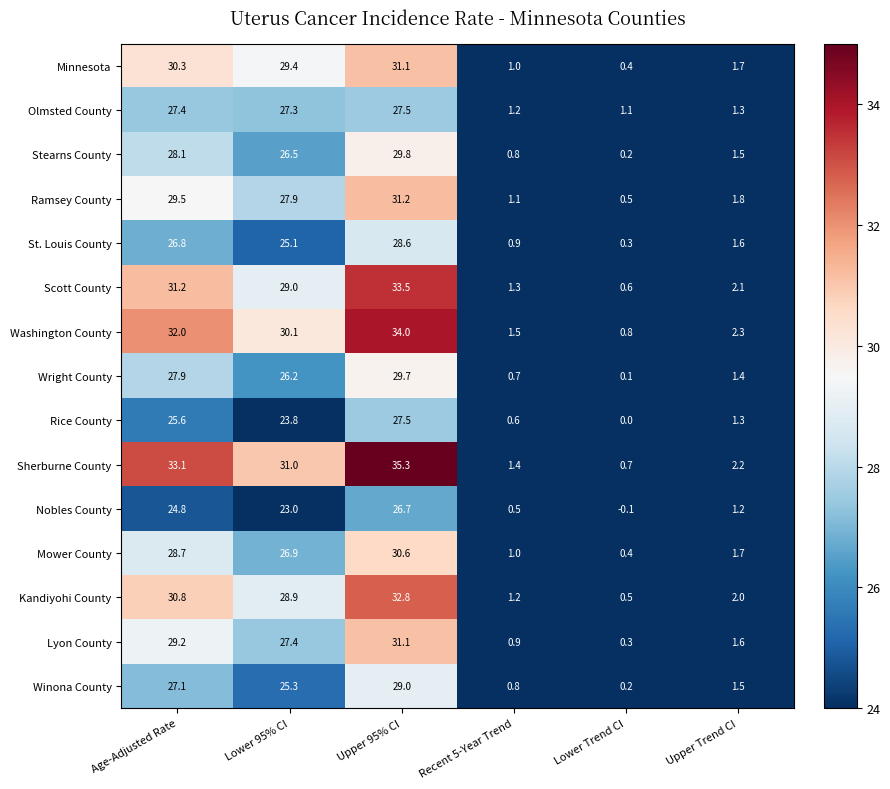

How many values in the Lyon County series exceed 27?

3